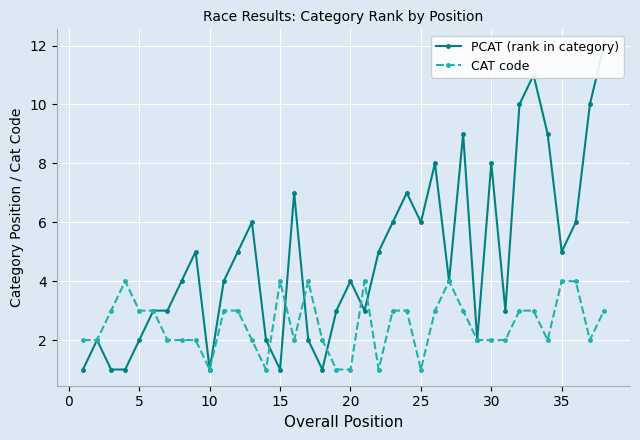

What are all the series names shown in the legend?

PCAT (rank in category), CAT code